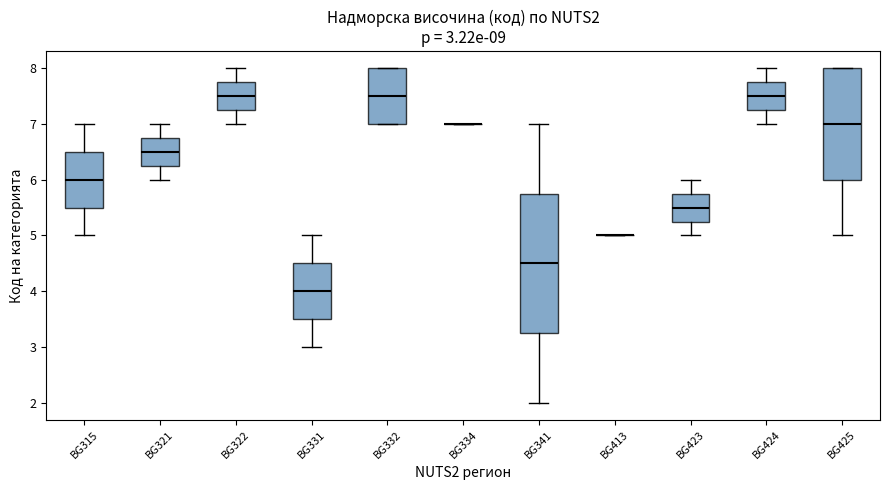

Comparing the boxes themselves (not the whiskers), which one is the tallest?

BG341